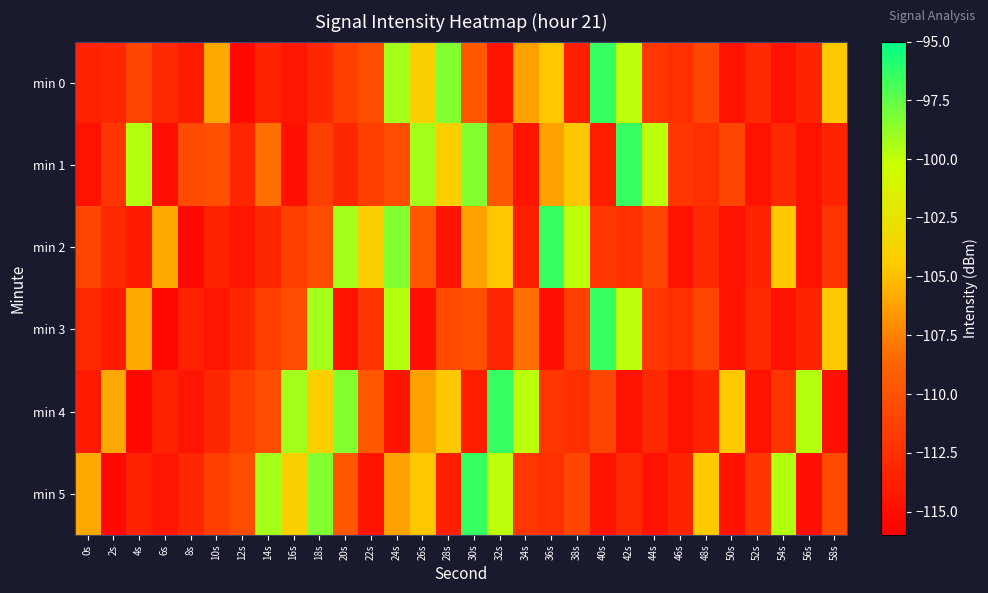

Between 24s and 30s, which is larger?

24s